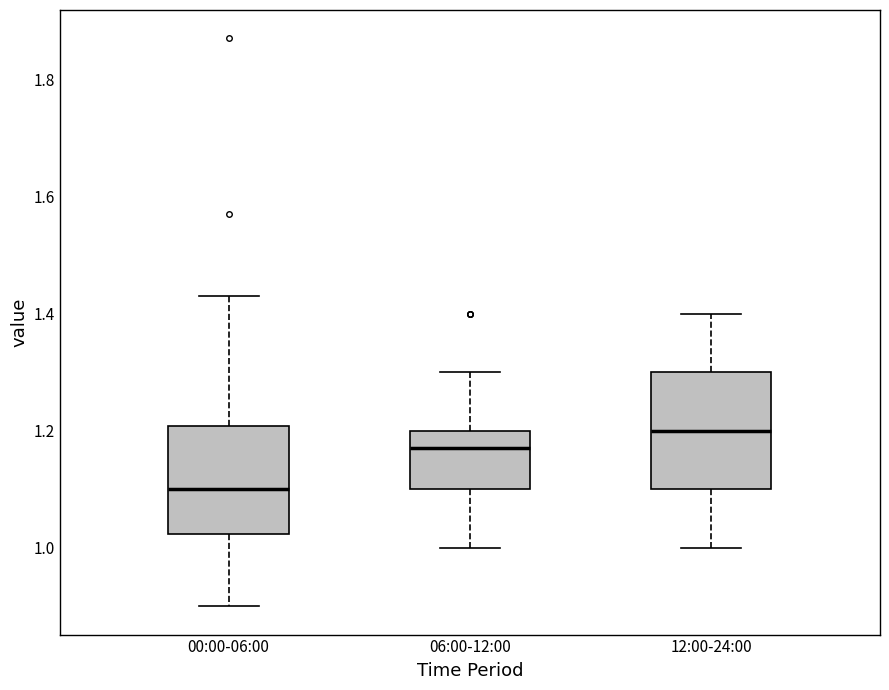

Reading left to right, transcribe this box plot: for each box, give where its median line is, the range the box spans, and where its two whiskers end, as read against the y-axis. The values are not printed on the chart, so give them approximately, as read against the axis.

00:00-06:00: median 1.10, box 1.02 to 1.20, whiskers 0.90 to 1.44
06:00-12:00: median 1.18, box 1.10 to 1.20, whiskers 1.00 to 1.30
12:00-24:00: median 1.20, box 1.10 to 1.30, whiskers 1.00 to 1.40